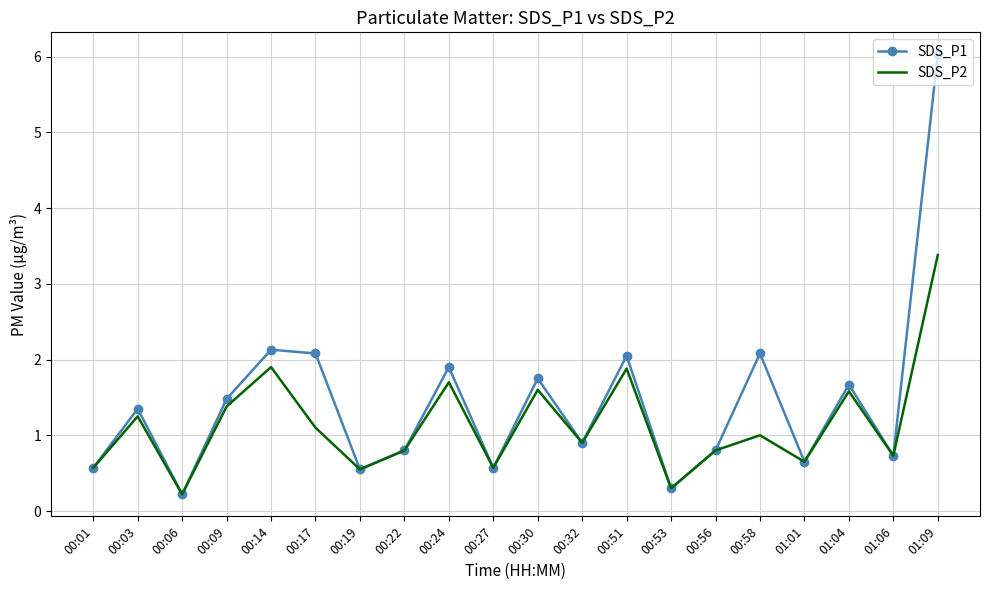

Which series has the widest spread of values?

SDS_P1